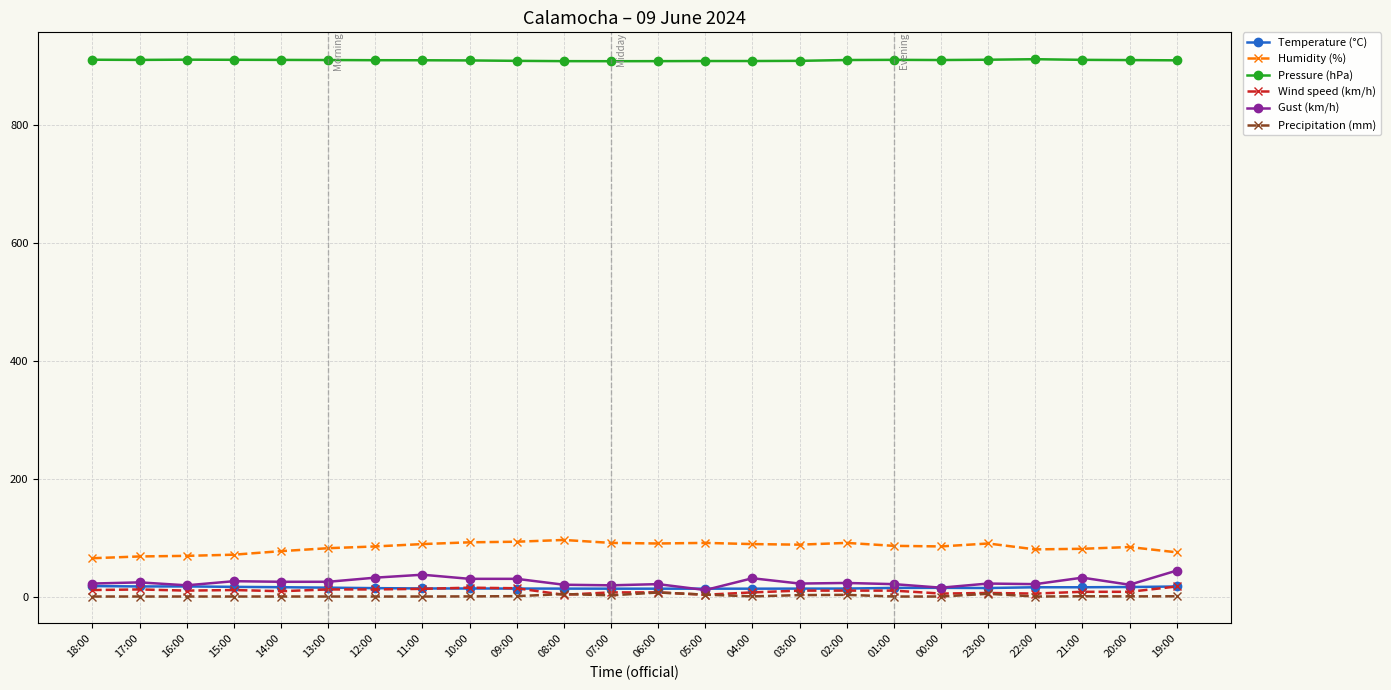

What is the label of the 8th point from the right?

02:00